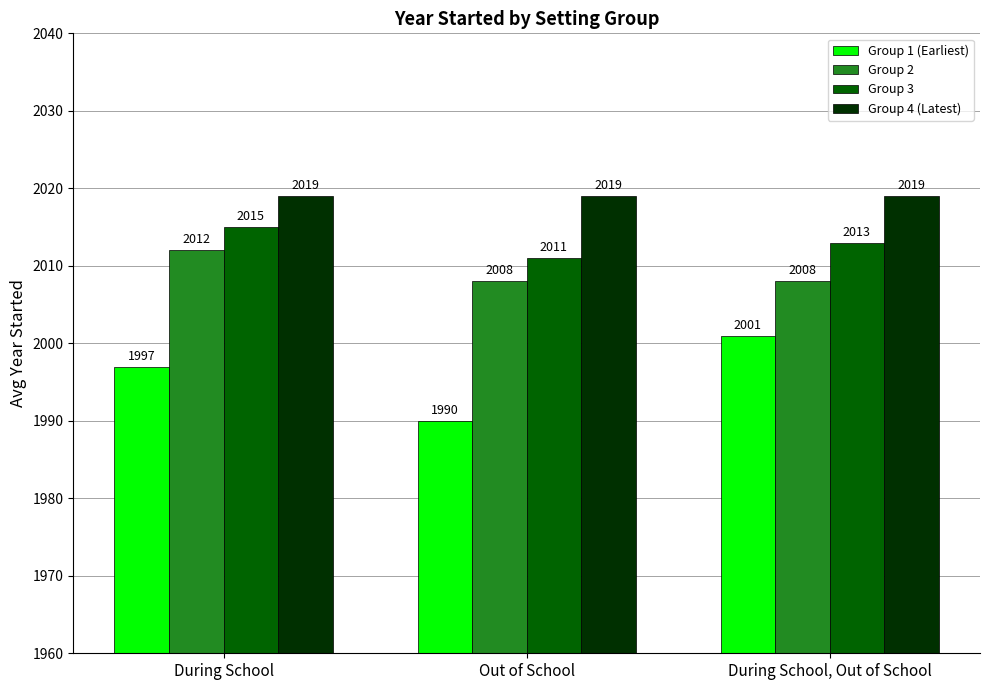

What is the lowest value of the Group 1 (Earliest) series?

1990